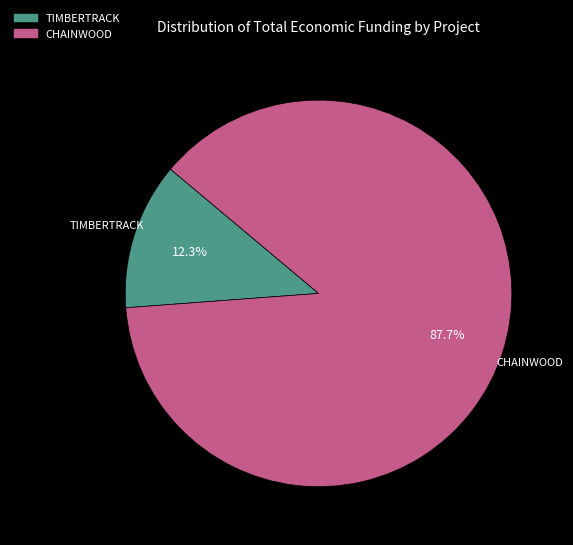

Which category has the smallest portion of the pie?

TIMBERTRACK